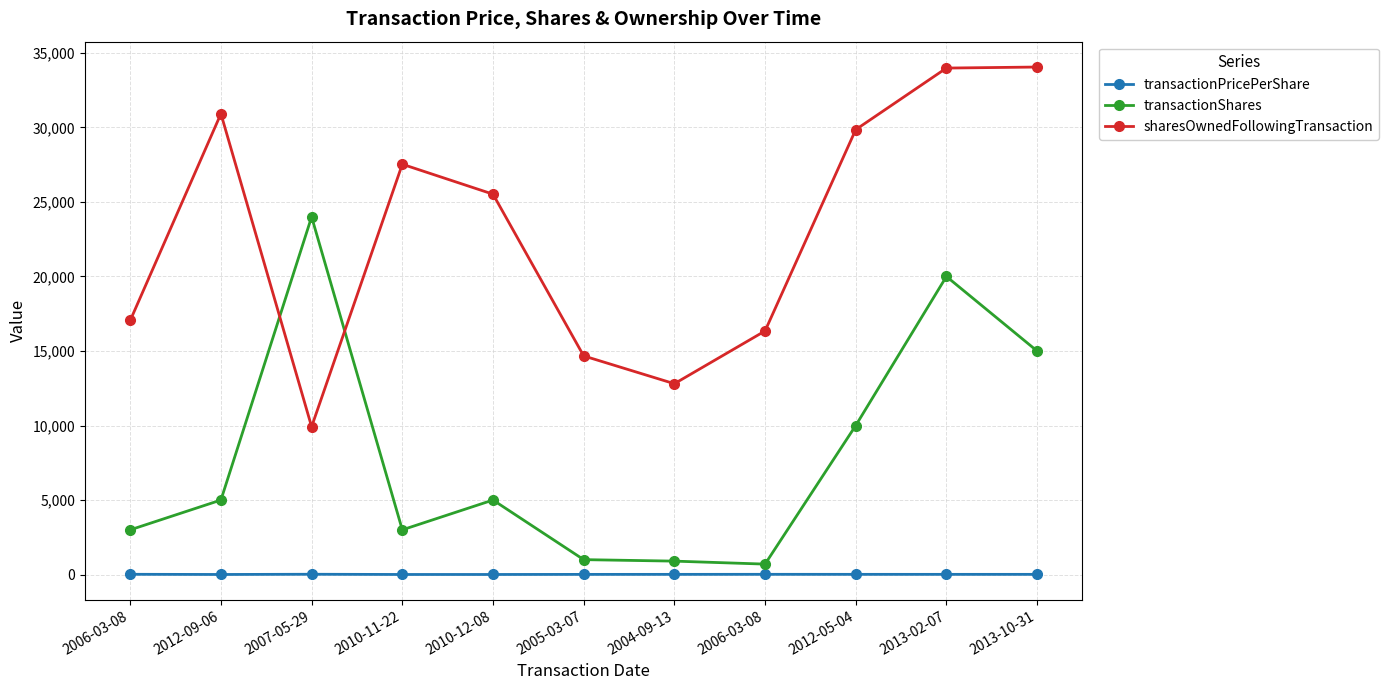

What are all the series names shown in the legend?

transactionPricePerShare, transactionShares, sharesOwnedFollowingTransaction